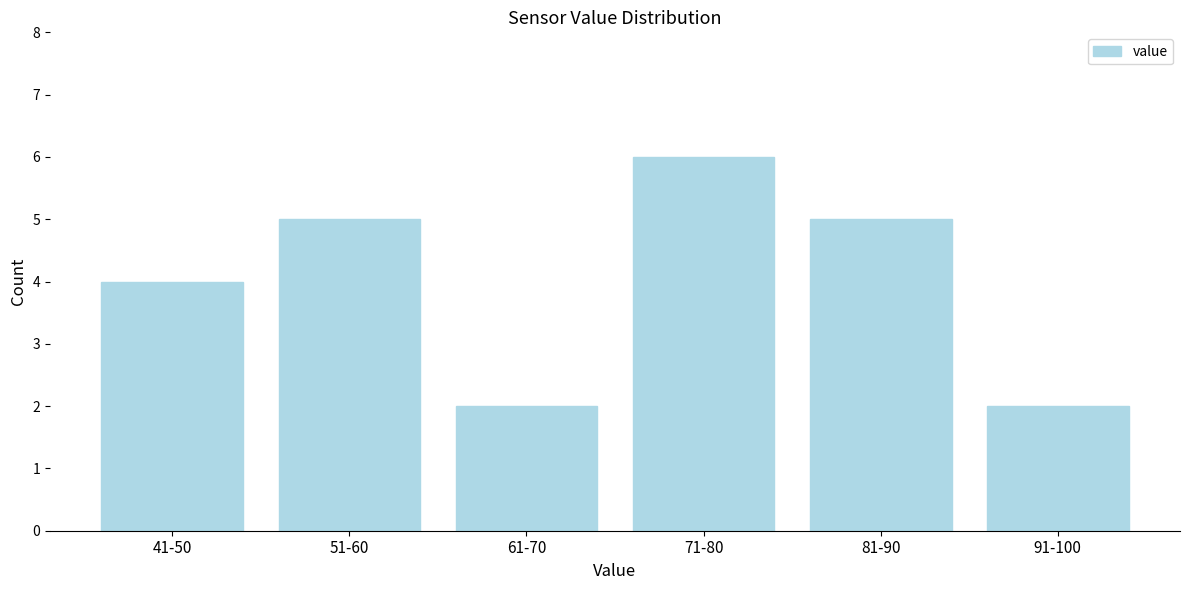

Reading left to right, extract all data points from this chart.

41-50=4	51-60=5	61-70=2	71-80=6	81-90=5	91-100=2